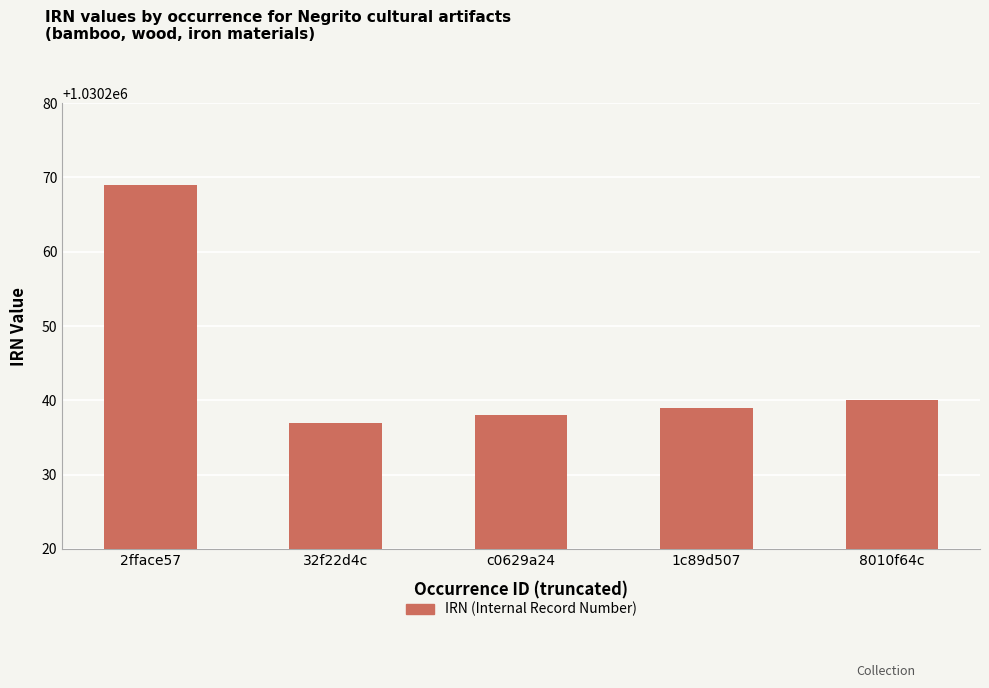

What is the value of the 3rd bar from the left?

1030238